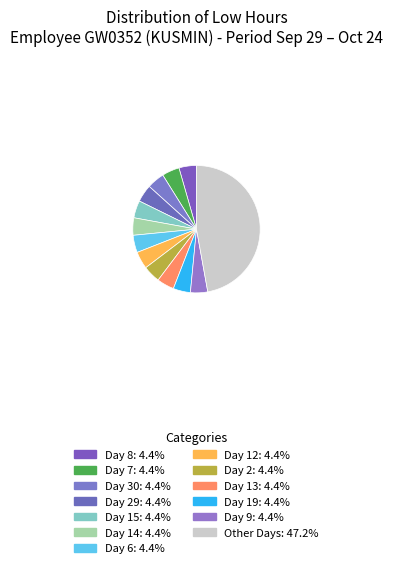

How many slices are in this pie chart?

13